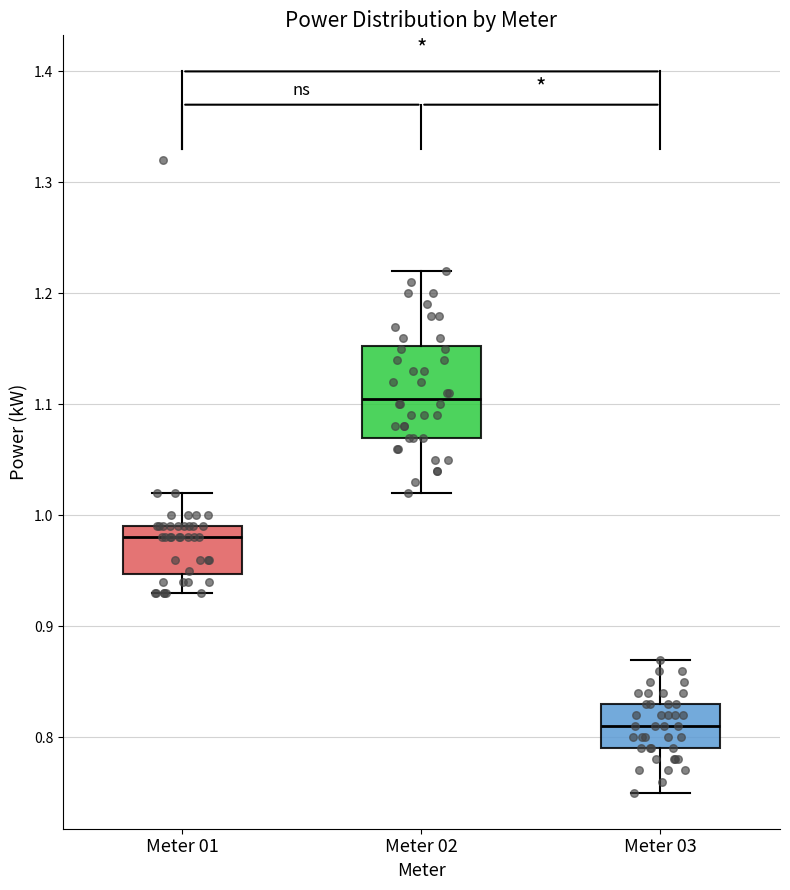

Reading left to right, transcribe this box plot: for each box, give where its median line is, the range the box spans, and where its two whiskers end, as read against the y-axis. The values are not printed on the chart, so give them approximately, as read against the axis.

Meter 01: median 0.98, box 0.95 to 0.99, whiskers 0.93 to 1.02
Meter 02: median 1.11, box 1.07 to 1.15, whiskers 1.02 to 1.22
Meter 03: median 0.81, box 0.79 to 0.83, whiskers 0.75 to 0.87